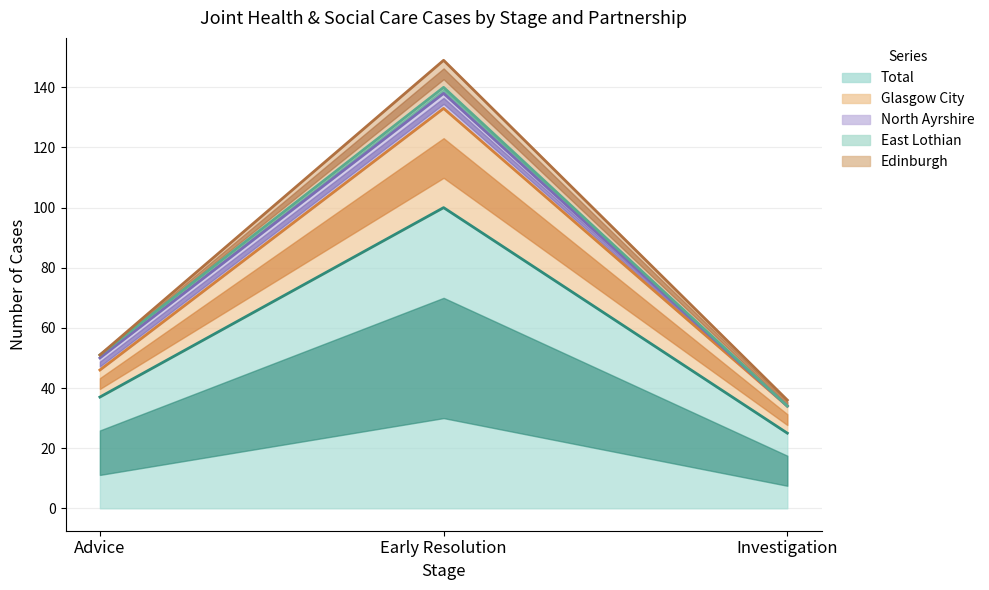

How many values in the North Ayrshire series exceed 4?

1